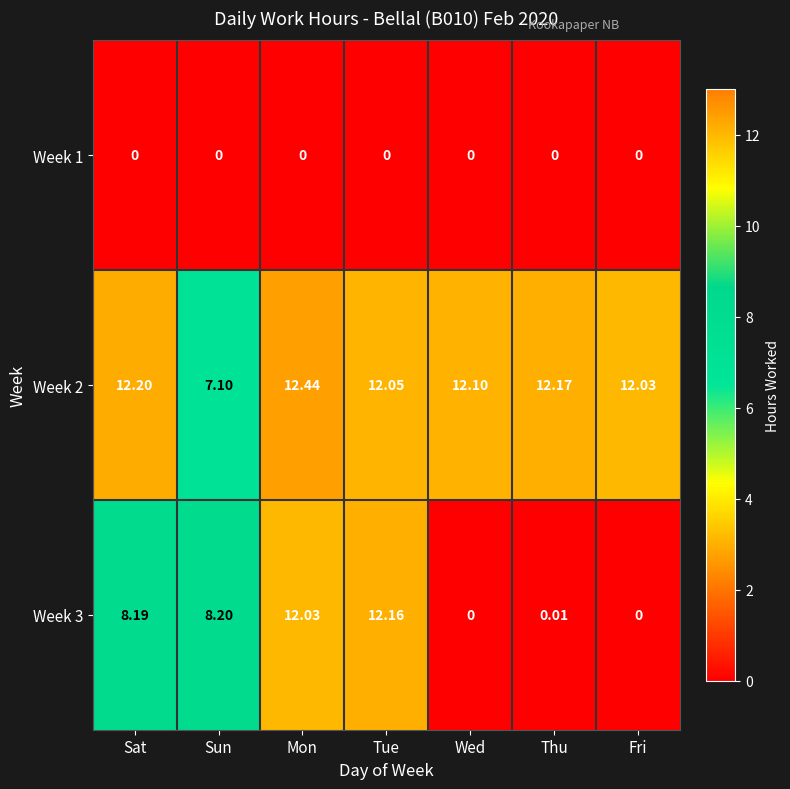

Is the value of Week 1 at Wed greater than the value of Week 2 at Sat?

No